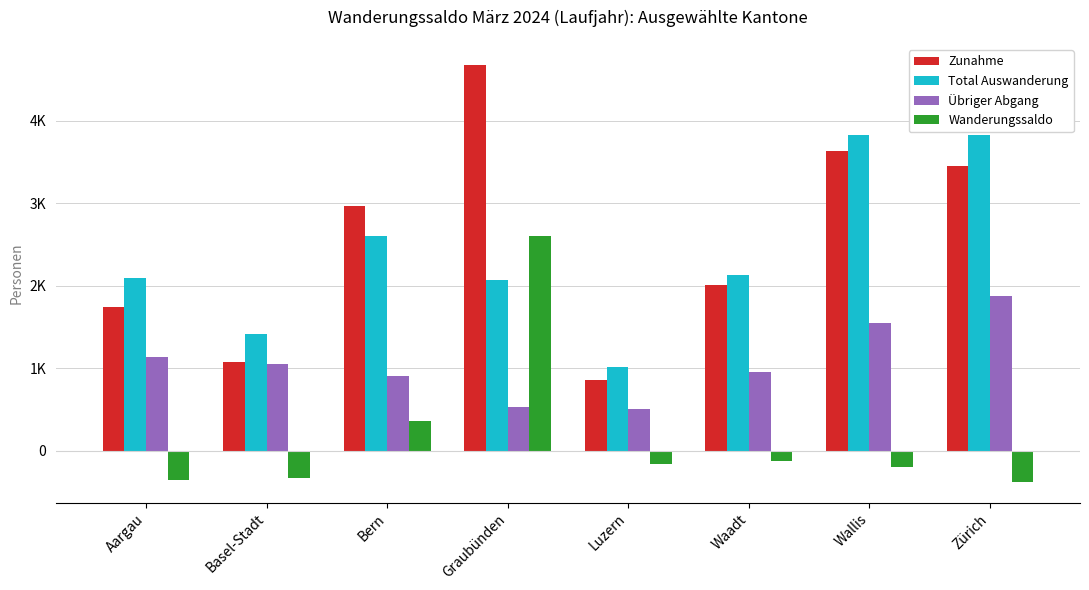

The Total Auswanderung series shows 2135 at Waadt. True or false?

True